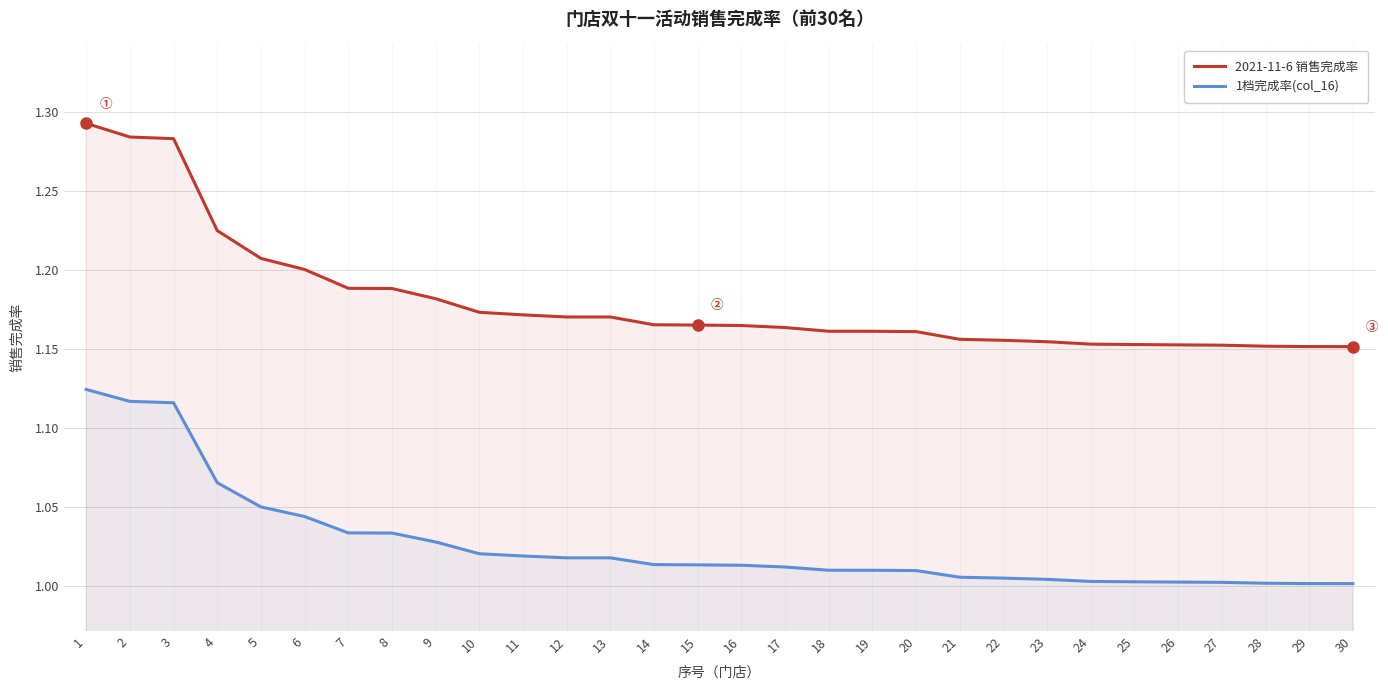

True or false: 2021-11-6 销售完成率 has more than 0 points higher than both neighbors.

False